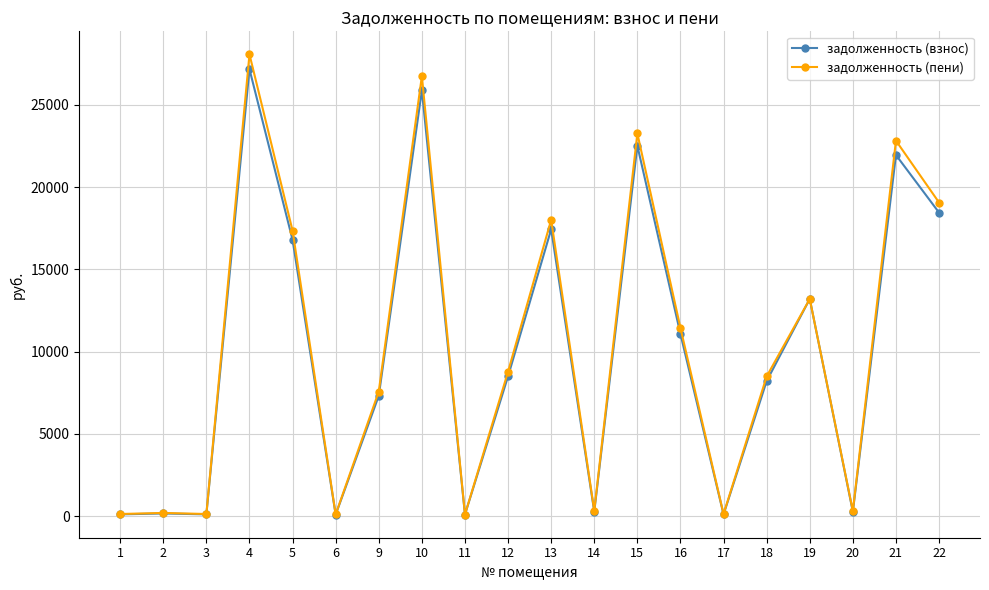

At how many categories does at least one series exceed 16032?

7